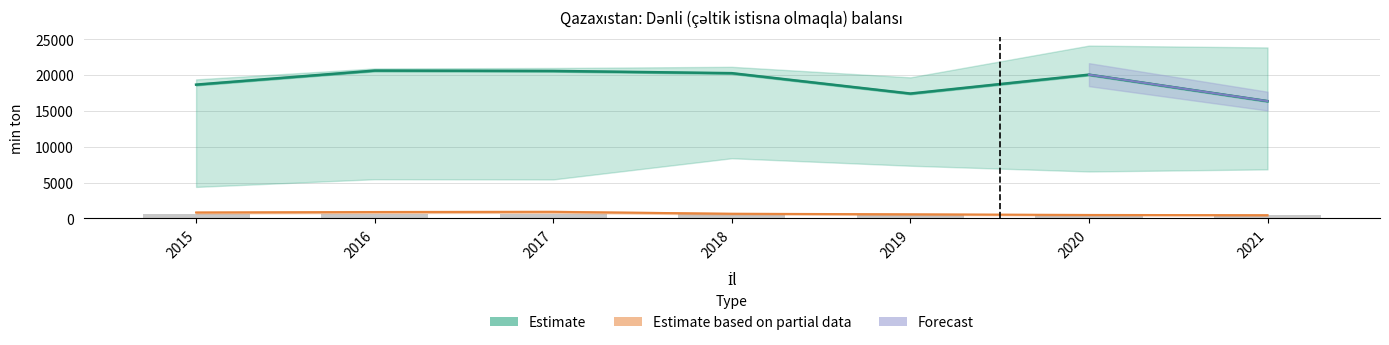

Reading right to left, list all the values displayed in this chart.

İstehsal: 16376	20065	17429	20274	20585	20634	18674
İtki: 459	490	582	659	923	897	832